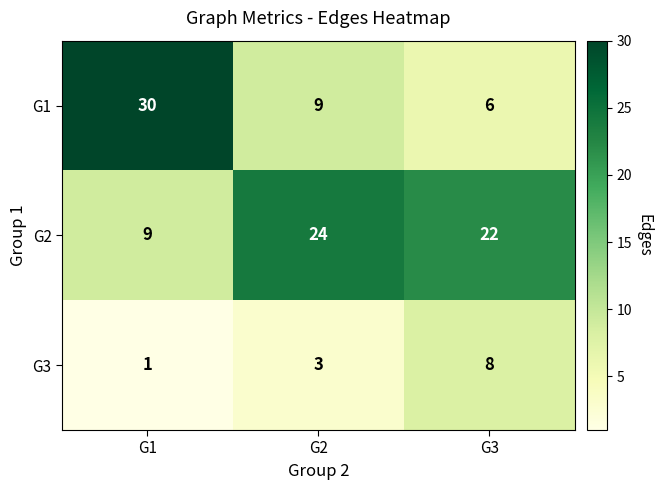

Where does the G2 series first go above 22?

G2